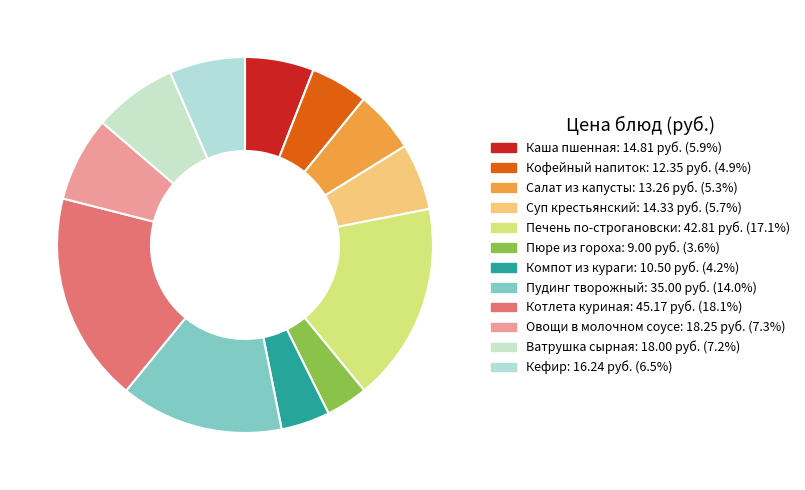

To the nearest percent, what is the difference between the Печень по-строгановски and Суп крестьянский slice percentages?

11%